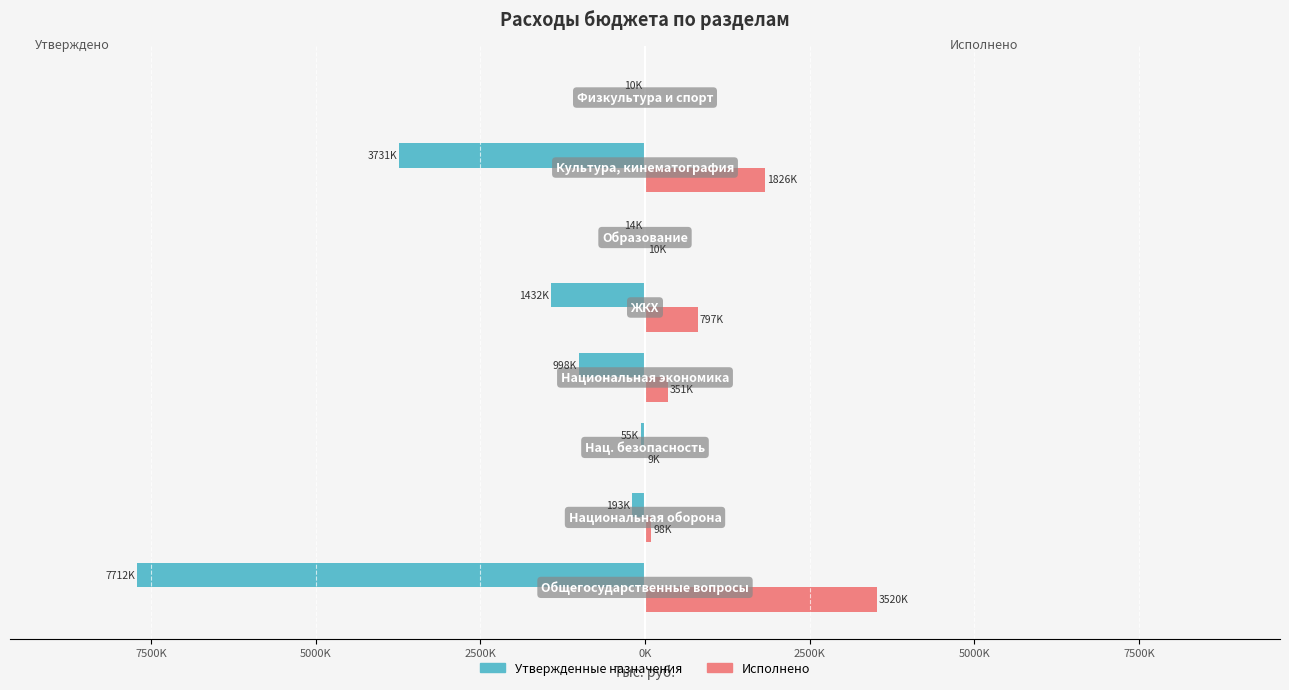

What are all the series names shown in the legend?

Утвержденные назначения, Исполнено